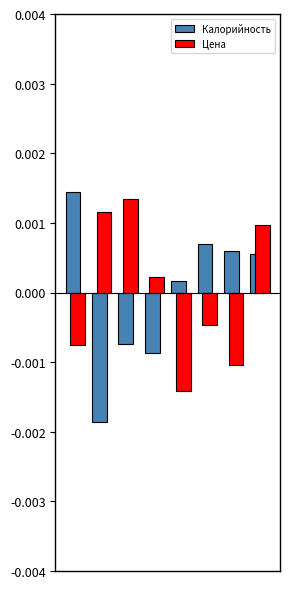

At how many categories does at least one series exceed 0?

8